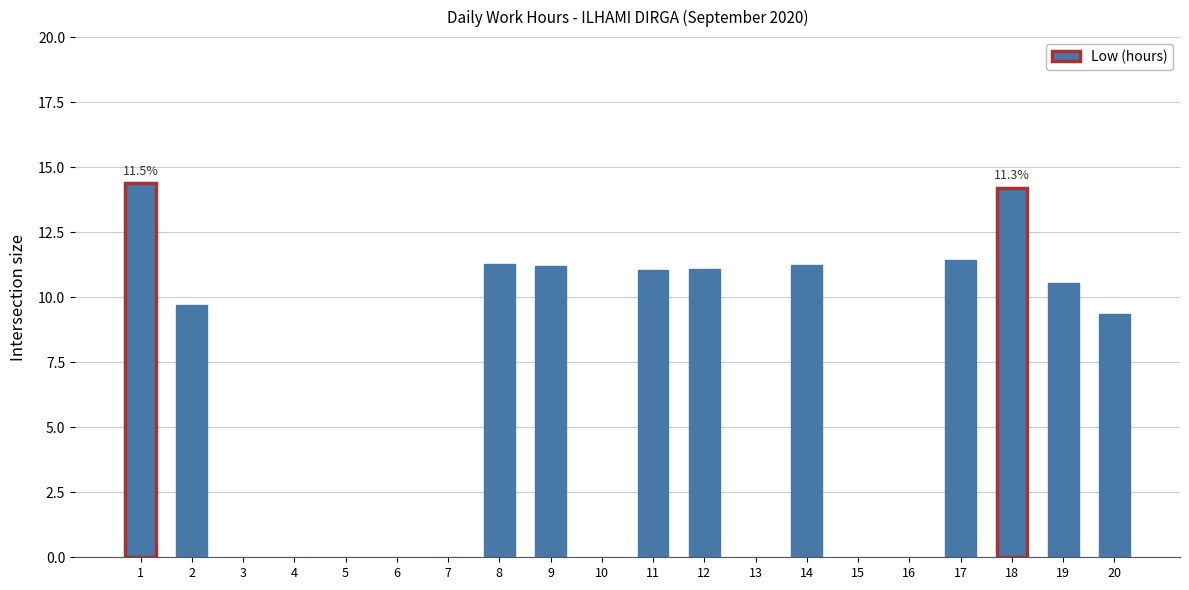

What is the greatest value displayed?

14.4